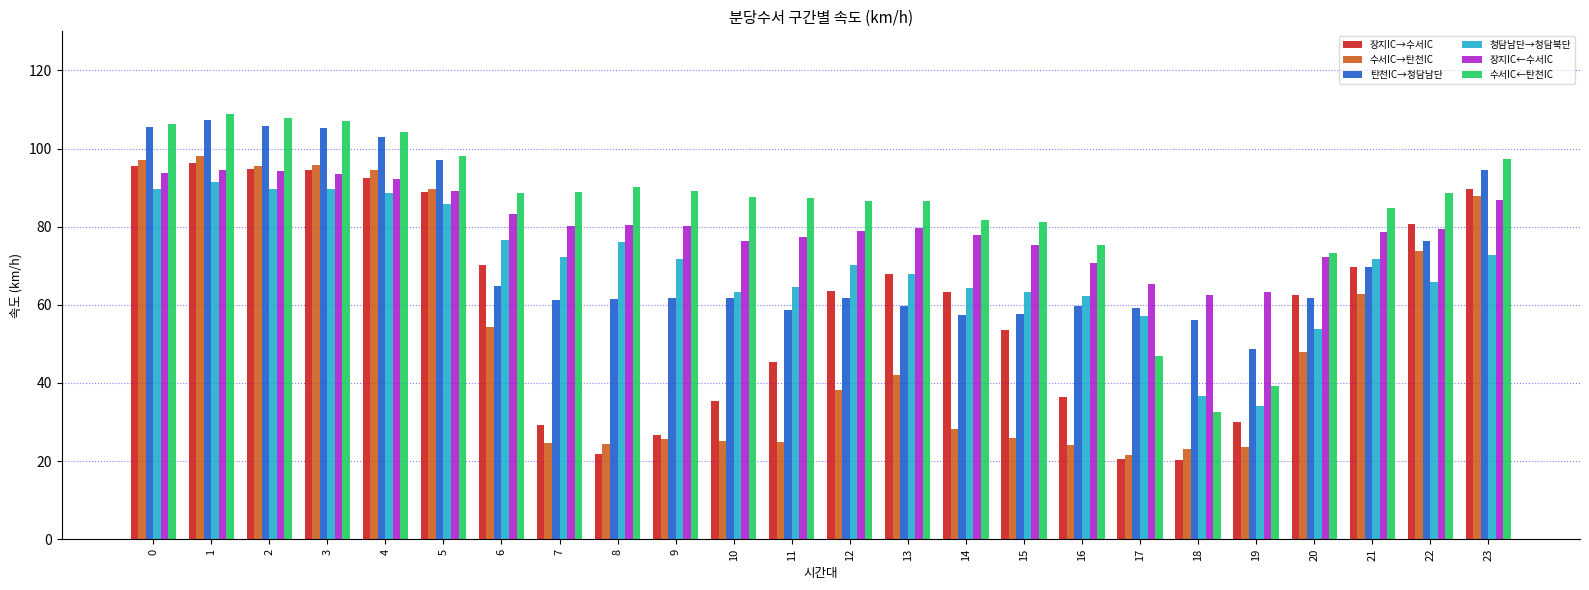

What is the minimum value shown in the chart?

20.3